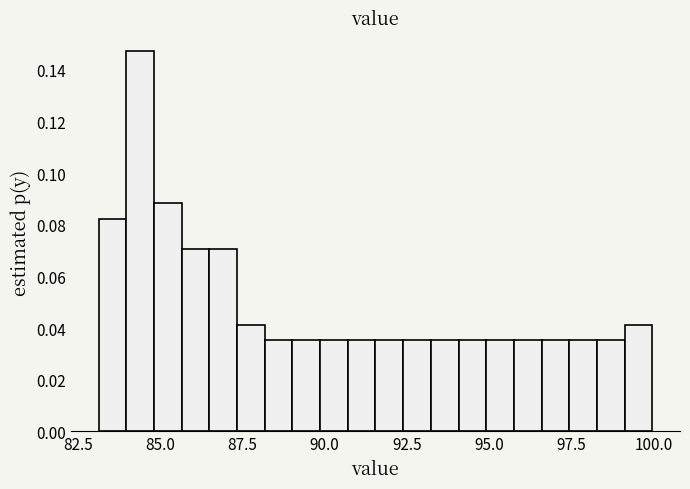

Read against the x-axis, roughly where is the centre of the tallest bar?

84.5